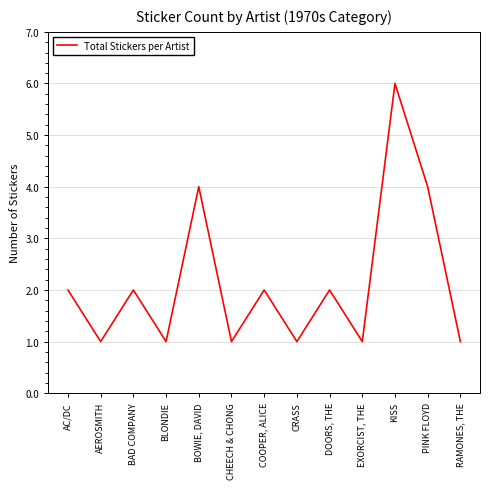

Where is the first local minimum?

AEROSMITH